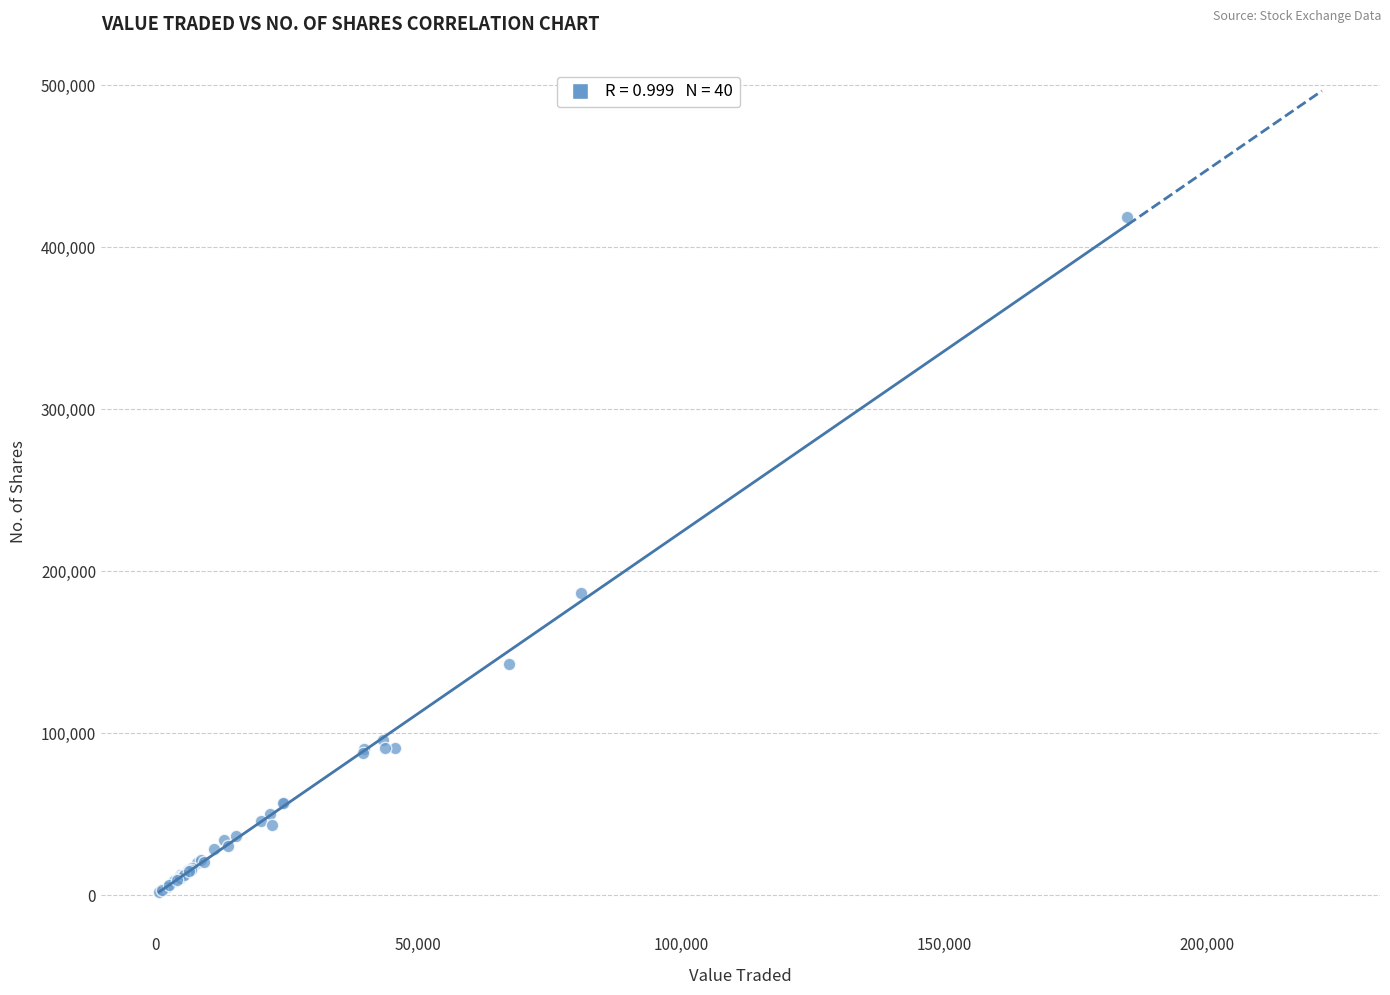

What Y value in the scatter plot is closest to 210103?

186522